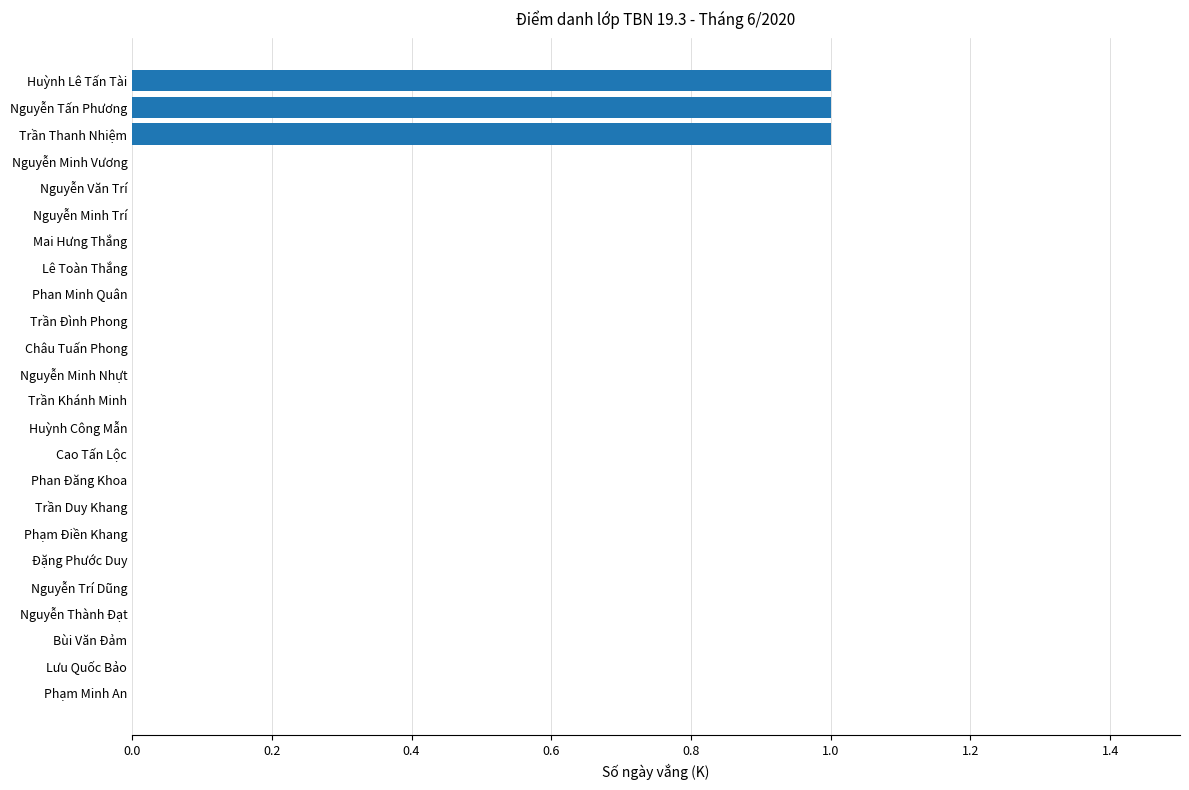

True or false: the data shows 0 at Phan Minh Quân.

True